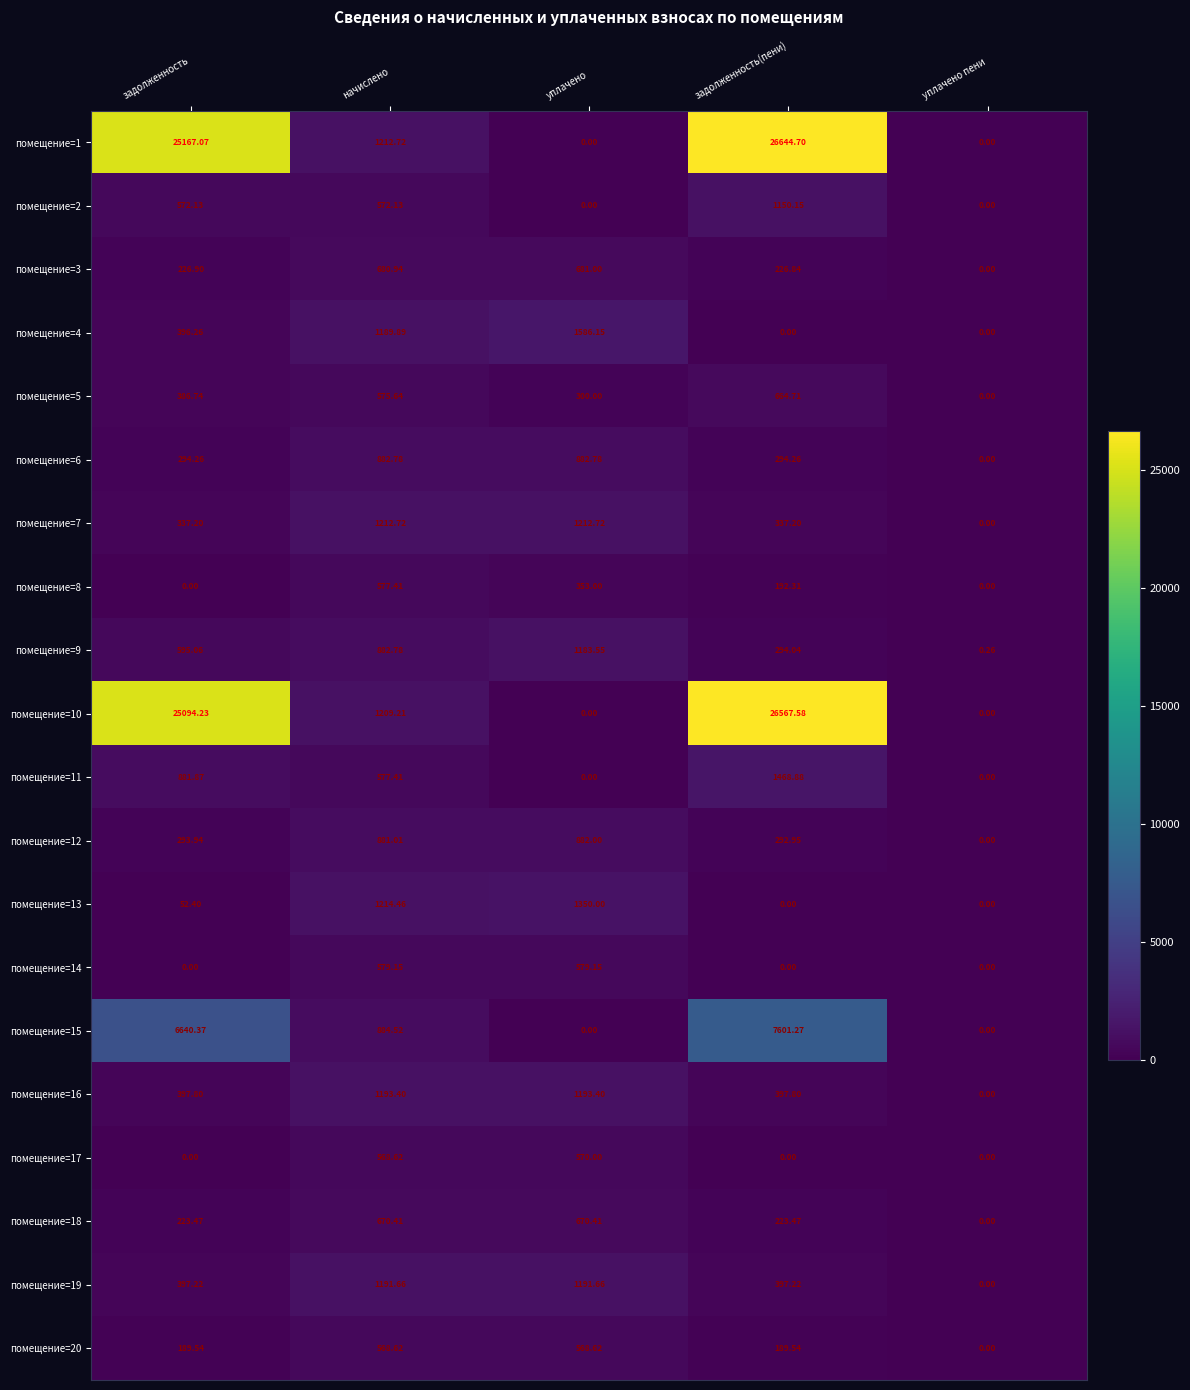

How many series are shown in this chart?

20